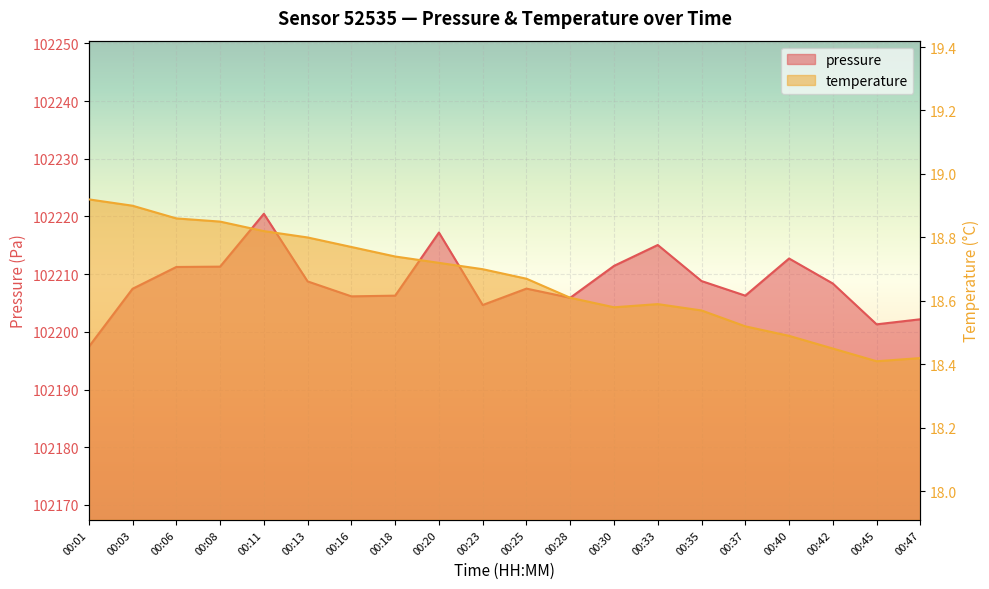

The value of pressure at 00:18 is 102206.3. True or false?

True